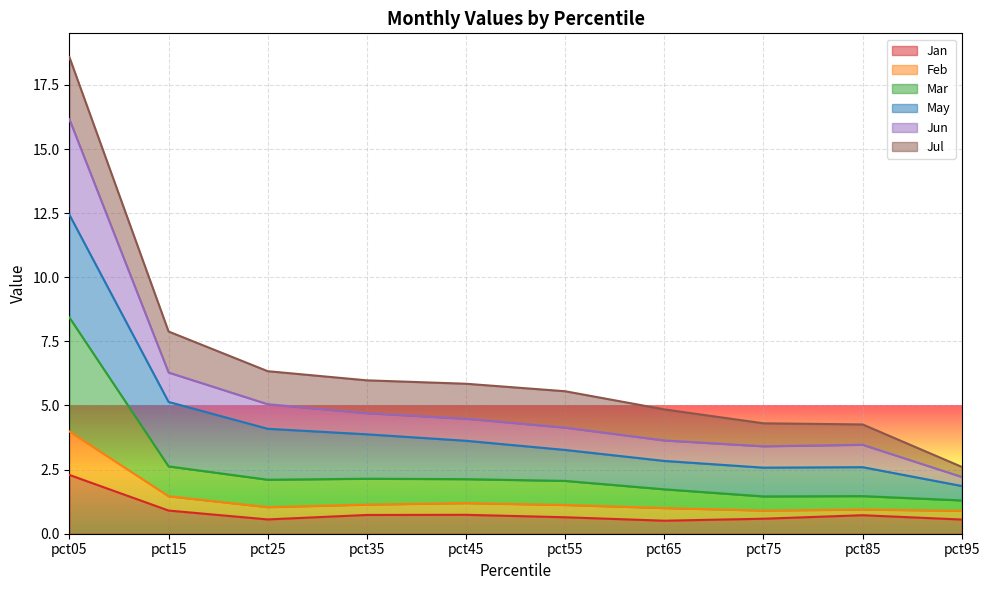

What is the lowest value of the Jan series?

0.5